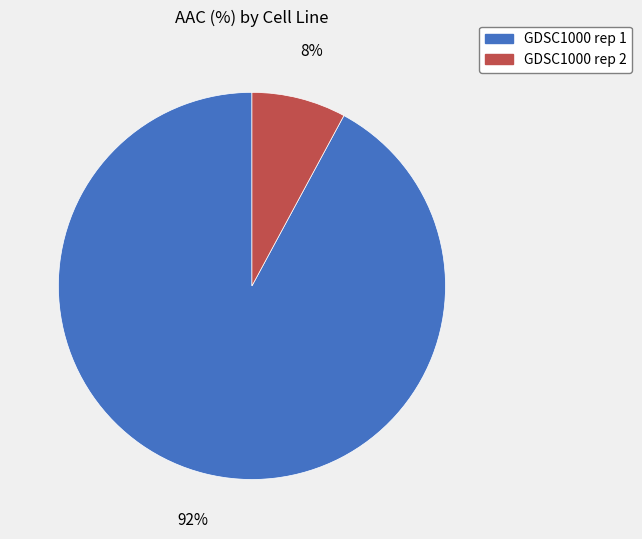

Which has a higher value, GDSC1000 rep 1 or GDSC1000 rep 2?

GDSC1000 rep 1